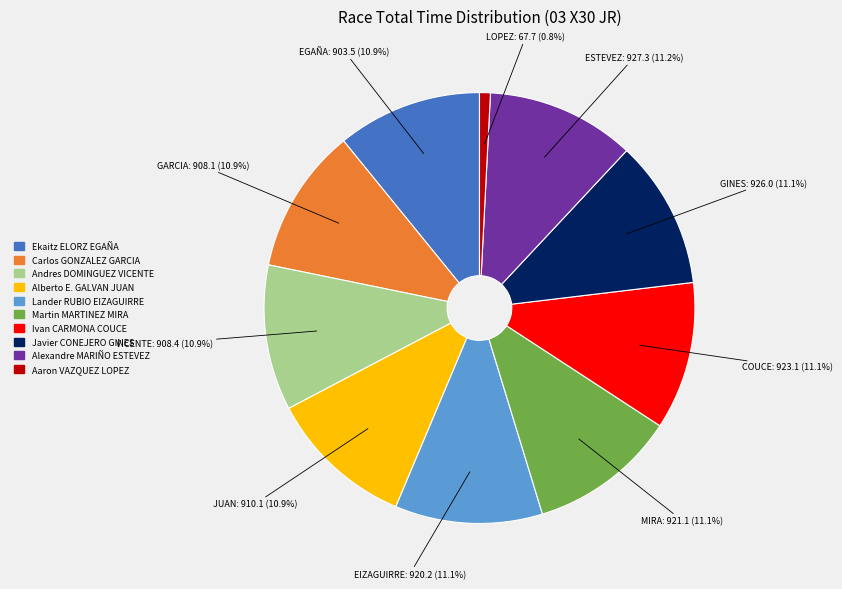

Is there a majority slice in this chart?

No